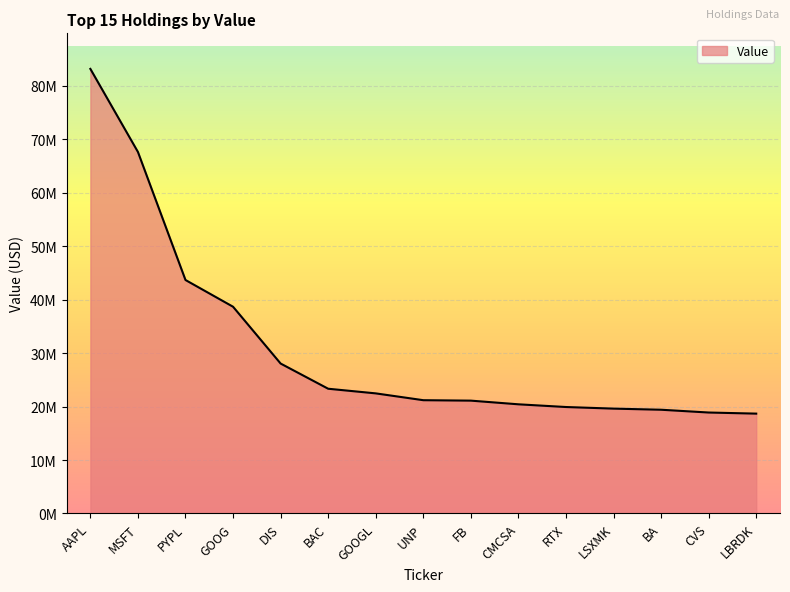

Does the chart have visible grid lines?

Yes